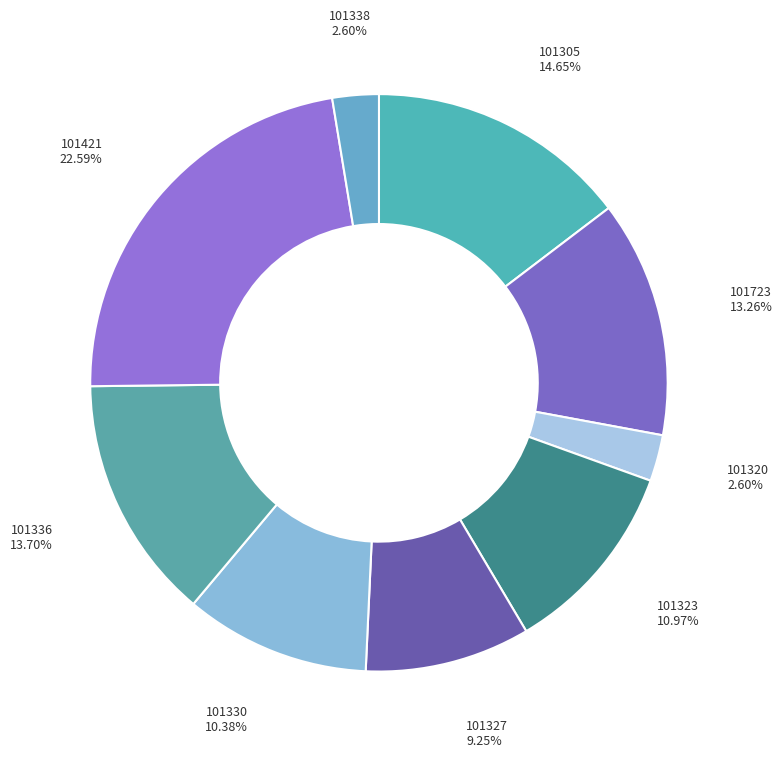

What is the largest slice in the pie chart?

101421